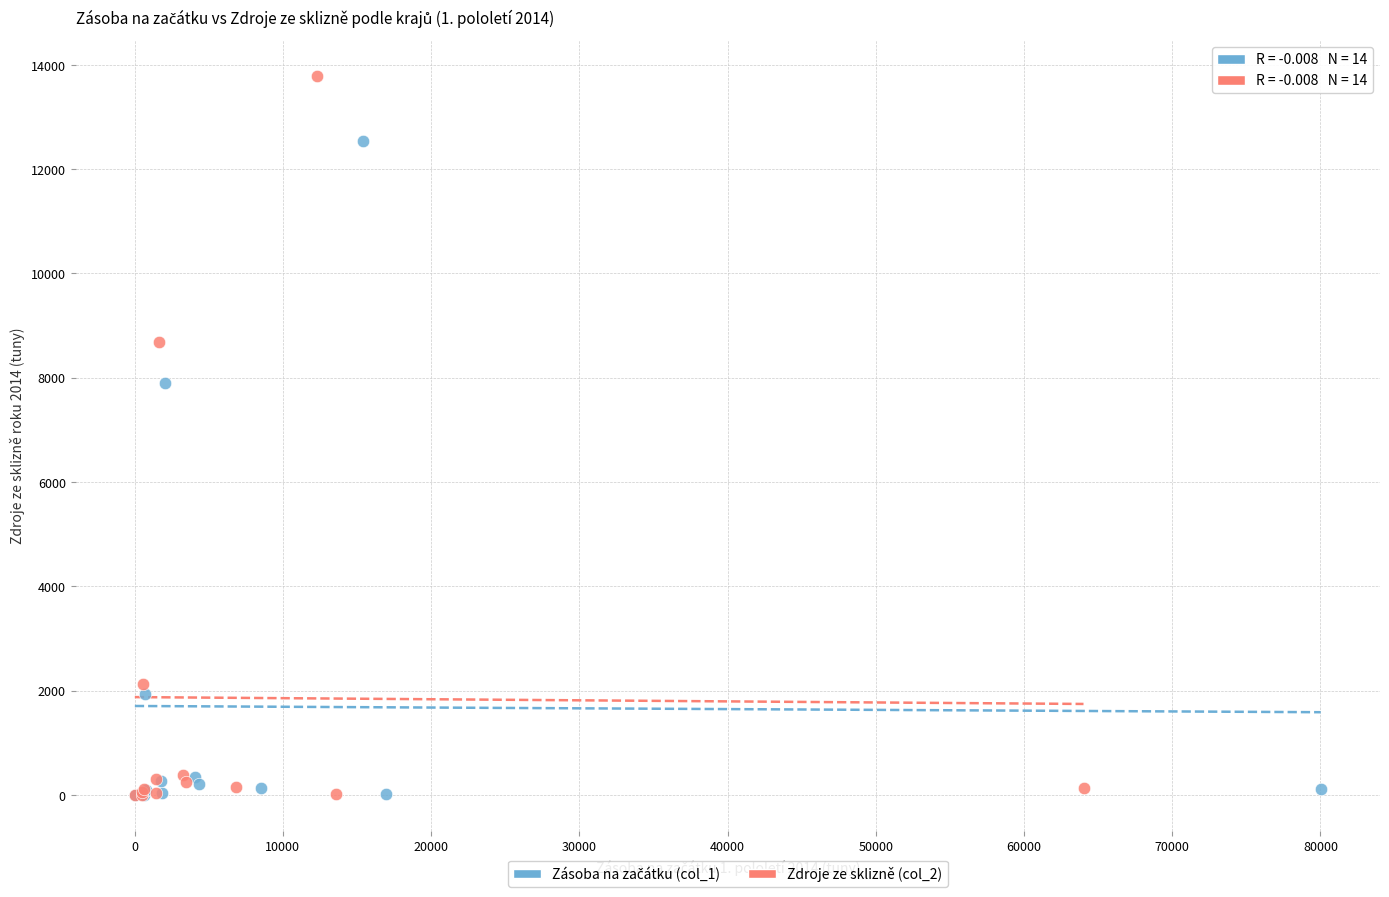

Which series has the widest spread of Y values?

Zdroje ze sklizně (col_2)